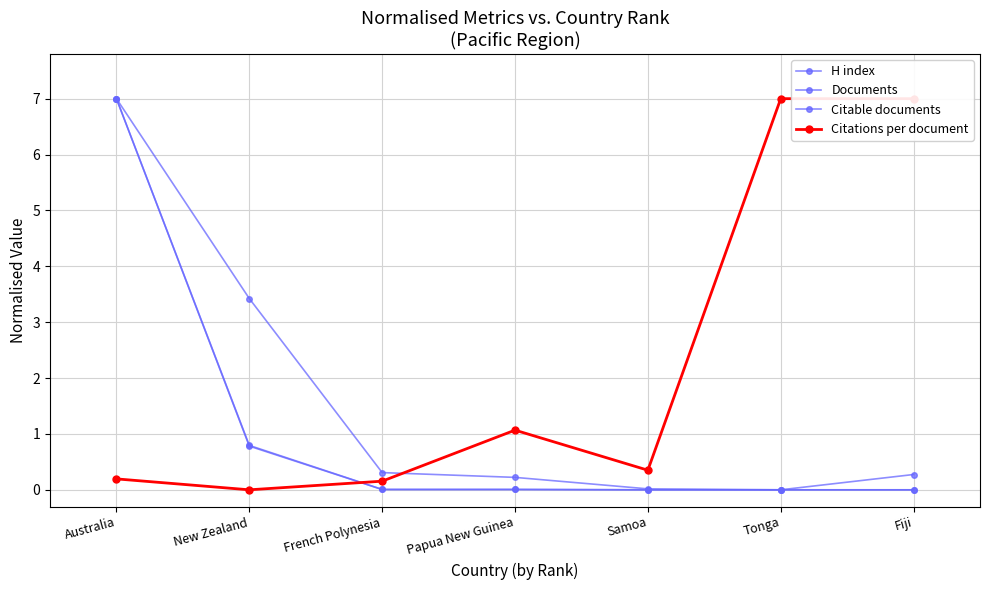

What is the difference between the highest and lowest values at French Polynesia?

0.3